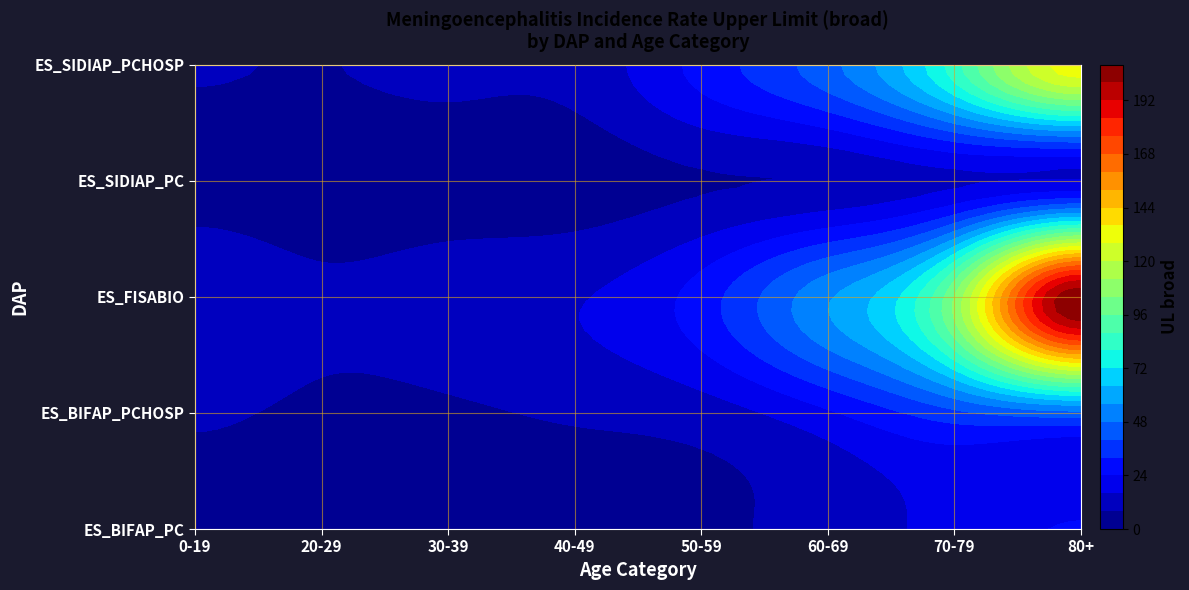

Reading right to left, list all the values displayed in this chart.

ES_BIFAP_PC: 80+=24.5	70-79=19.1	60-69=11.2	50-59=6.3	40-49=3.4	30-39=3.4	20-29=3.3	0-19=4.9
ES_BIFAP_PCHOSP: 80+=45.2	70-79=37.8	60-69=22.8	50-59=11.9	40-49=9.1	30-39=6.5	20-29=5.9	0-19=9.3
ES_FISABIO: 80+=206.7	70-79=103.9	60-69=54.9	50-59=27.8	40-49=15.3	30-39=13.0	20-29=10.1	0-19=14.6
ES_SIDIAP_PC: 80+=16.1	70-79=14.4	60-69=8.8	50-59=7.3	40-49=3.6	30-39=3.0	20-29=2.8	0-19=4.4
ES_SIDIAP_PCHOSP: 80+=132.8	70-79=84.4	60-69=45.3	50-59=26.8	40-49=10.7	30-39=9.7	20-29=7.8	0-19=8.5